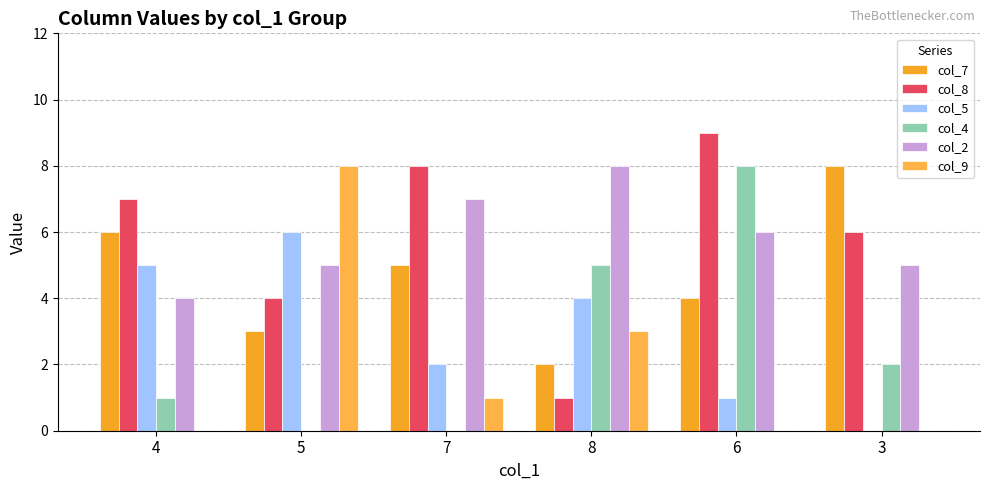

Which series has the widest spread of values?

col_8